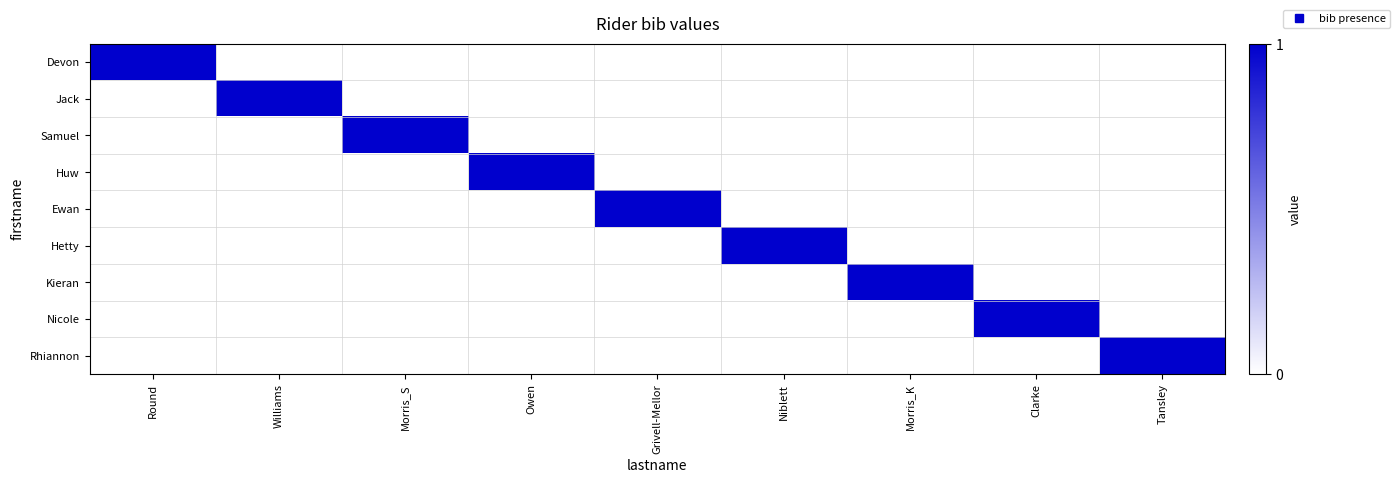

Reading right to left, what are all the values shown in this chart?

Devon: Tansley=0	Clarke=0	Morris_K=0	Niblett=0	Grivell-Mellor=0	Owen=0	Morris_S=0	Williams=0	Round=1
Jack: Tansley=0	Clarke=0	Morris_K=0	Niblett=0	Grivell-Mellor=0	Owen=0	Morris_S=0	Williams=1	Round=0
Samuel: Tansley=0	Clarke=0	Morris_K=0	Niblett=0	Grivell-Mellor=0	Owen=0	Morris_S=1	Williams=0	Round=0
Huw: Tansley=0	Clarke=0	Morris_K=0	Niblett=0	Grivell-Mellor=0	Owen=1	Morris_S=0	Williams=0	Round=0
Ewan: Tansley=0	Clarke=0	Morris_K=0	Niblett=0	Grivell-Mellor=1	Owen=0	Morris_S=0	Williams=0	Round=0
Hetty: Tansley=0	Clarke=0	Morris_K=0	Niblett=1	Grivell-Mellor=0	Owen=0	Morris_S=0	Williams=0	Round=0
Kieran: Tansley=0	Clarke=0	Morris_K=1	Niblett=0	Grivell-Mellor=0	Owen=0	Morris_S=0	Williams=0	Round=0
Nicole: Tansley=0	Clarke=1	Morris_K=0	Niblett=0	Grivell-Mellor=0	Owen=0	Morris_S=0	Williams=0	Round=0
Rhiannon: Tansley=1	Clarke=0	Morris_K=0	Niblett=0	Grivell-Mellor=0	Owen=0	Morris_S=0	Williams=0	Round=0